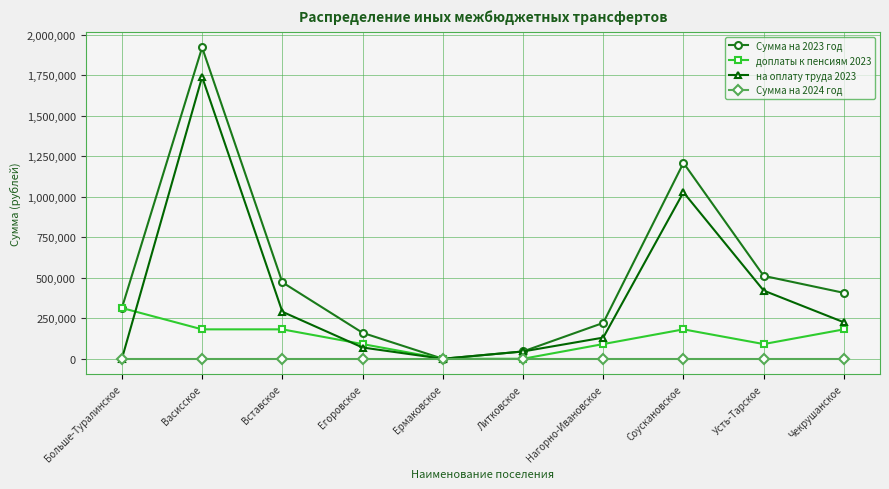

What is the value of the Сумма на 2023 год point at the 2nd from the left?

1921429.7